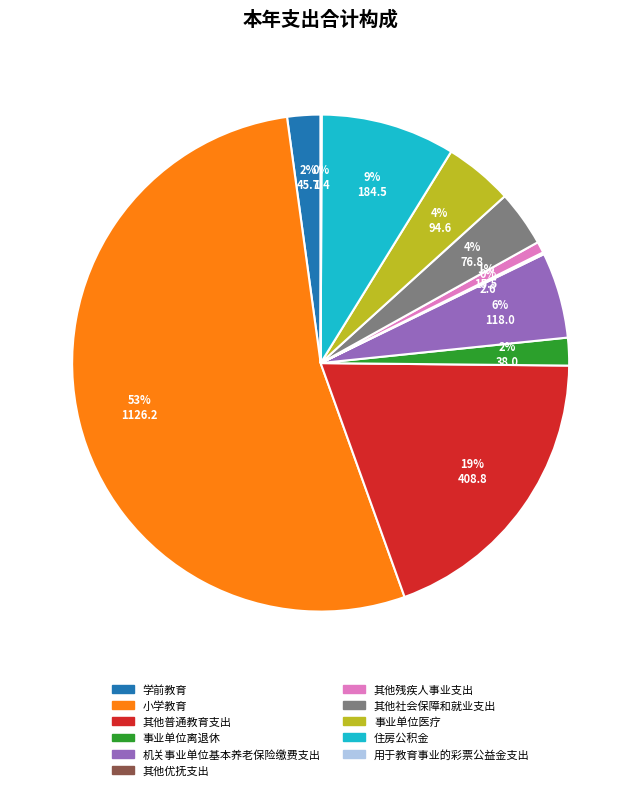

What is the largest slice in the pie chart?

小学教育